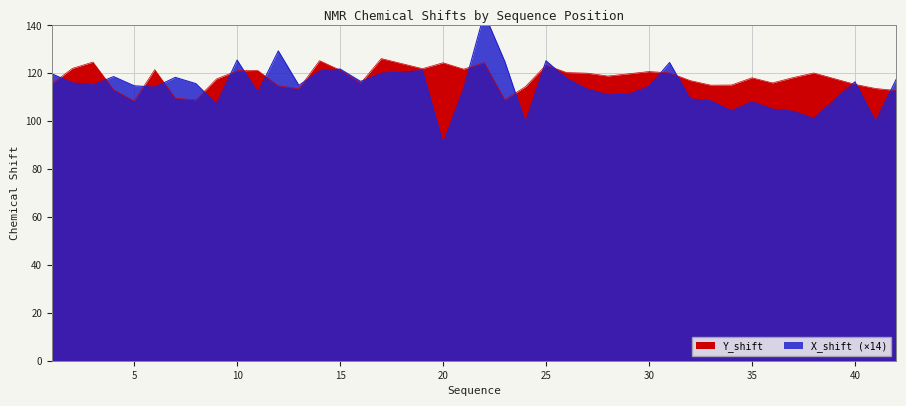

The X_shift series shows 105.0 at 36. True or false?

True